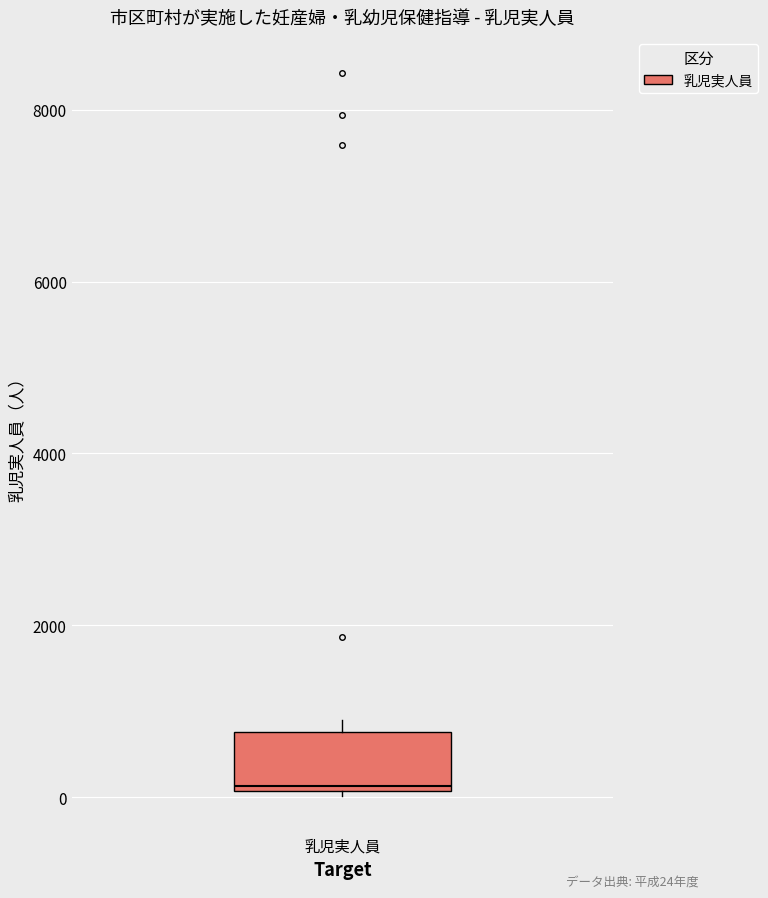

Read this box plot against the y-axis: the position of the median line, the range covered by the box, and the ends of both whiskers. The values are not printed on the chart, so give them approximately, as read against the axis.

median 200, box 0 to 800, whiskers 0 (just below the box's lower edge) to 1000